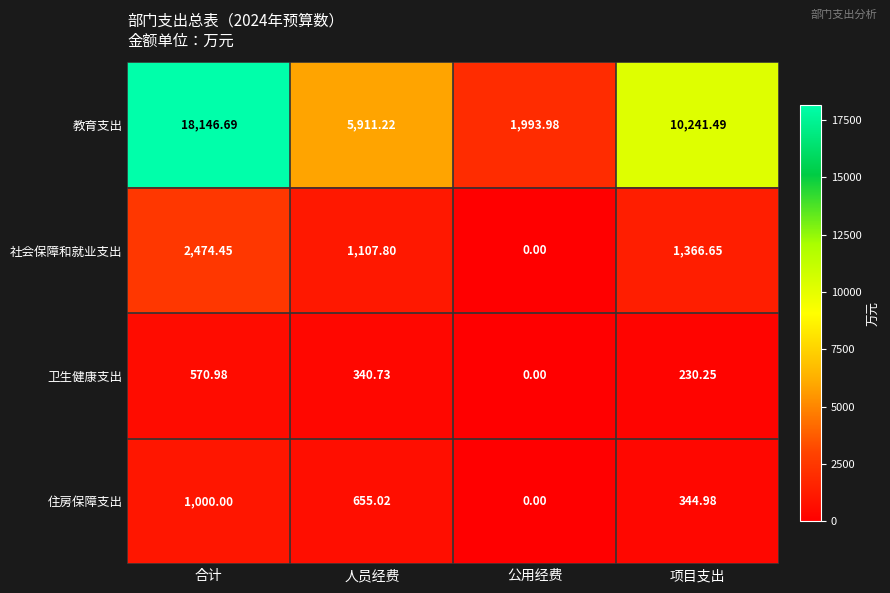

What is the greatest value displayed?

18146.7